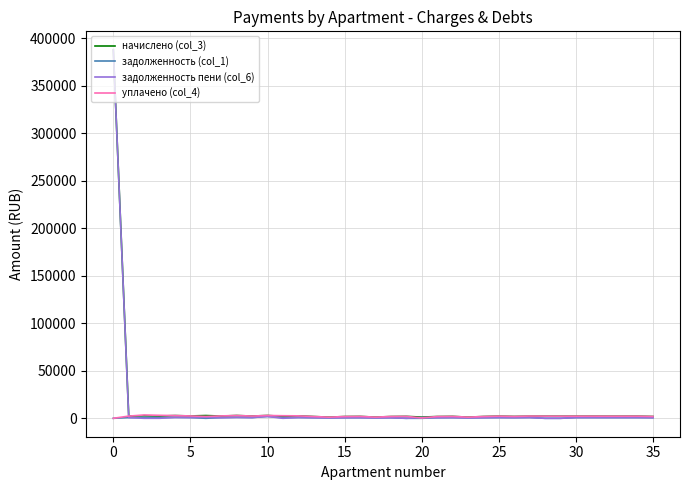

Is this an area chart (filled region under the line)?

No